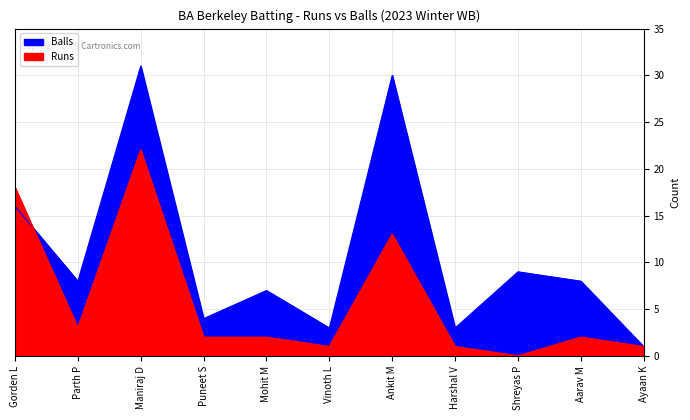

What is the label of the 6th point from the left?

Vinoth L